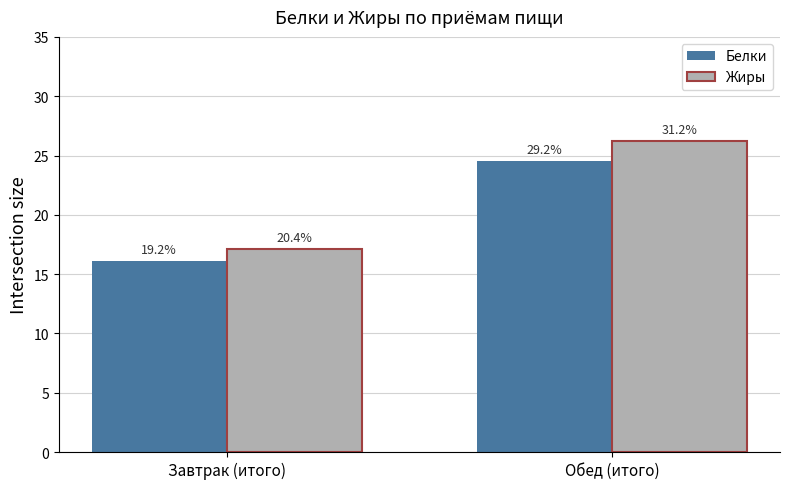

Reading right to left, what are all the values shown in this chart?

Белки: Обед (итого)=24.5	Завтрак (итого)=16.1
Жиры: Обед (итого)=26.2	Завтрак (итого)=17.2